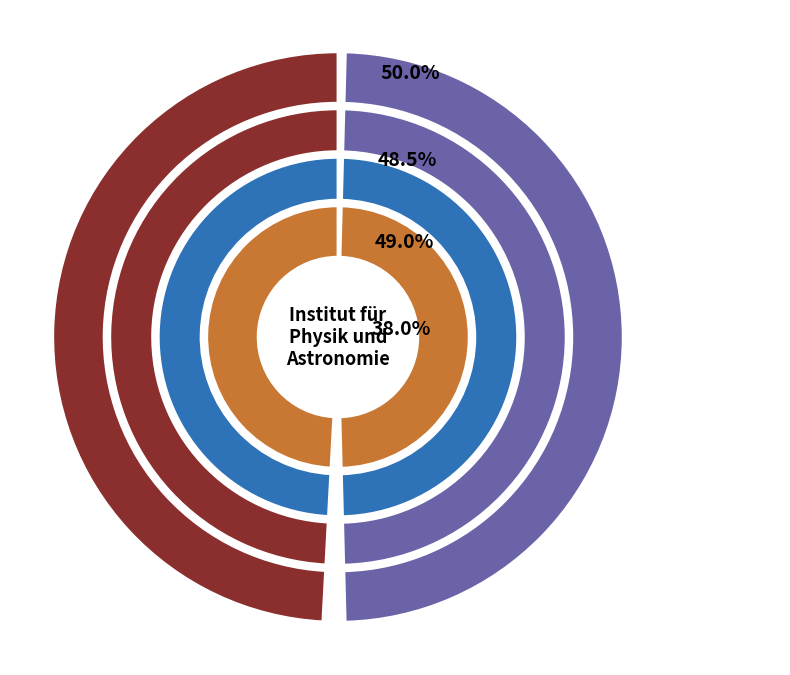

What is the change in value from OPUS4-36192 to OPUS4-36844?

-1